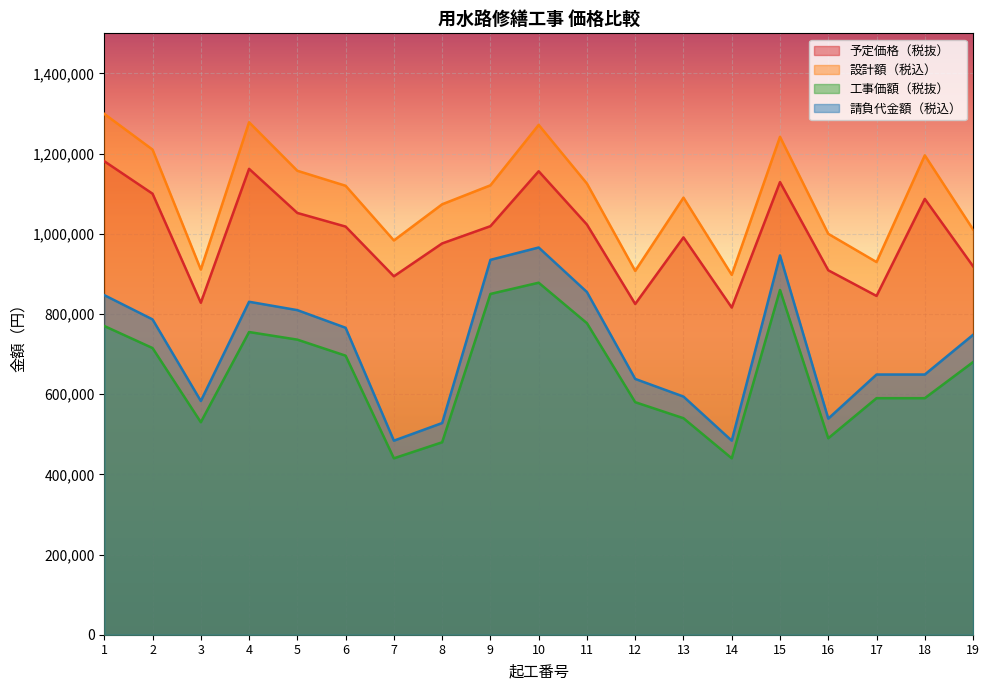

Where is 予定価格（税抜） nearest to the value 998500?

13